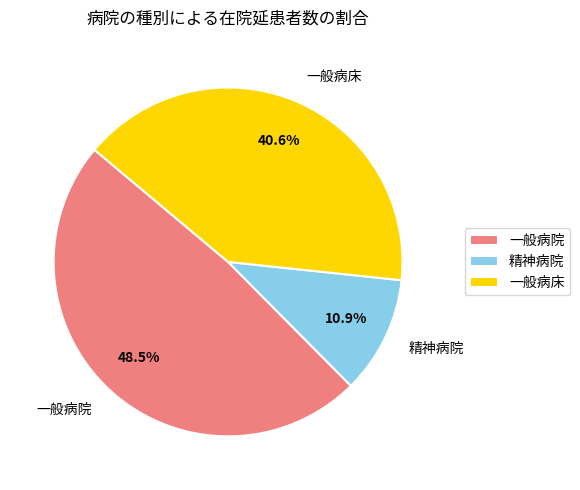

Which category has the biggest portion of the pie?

一般病院